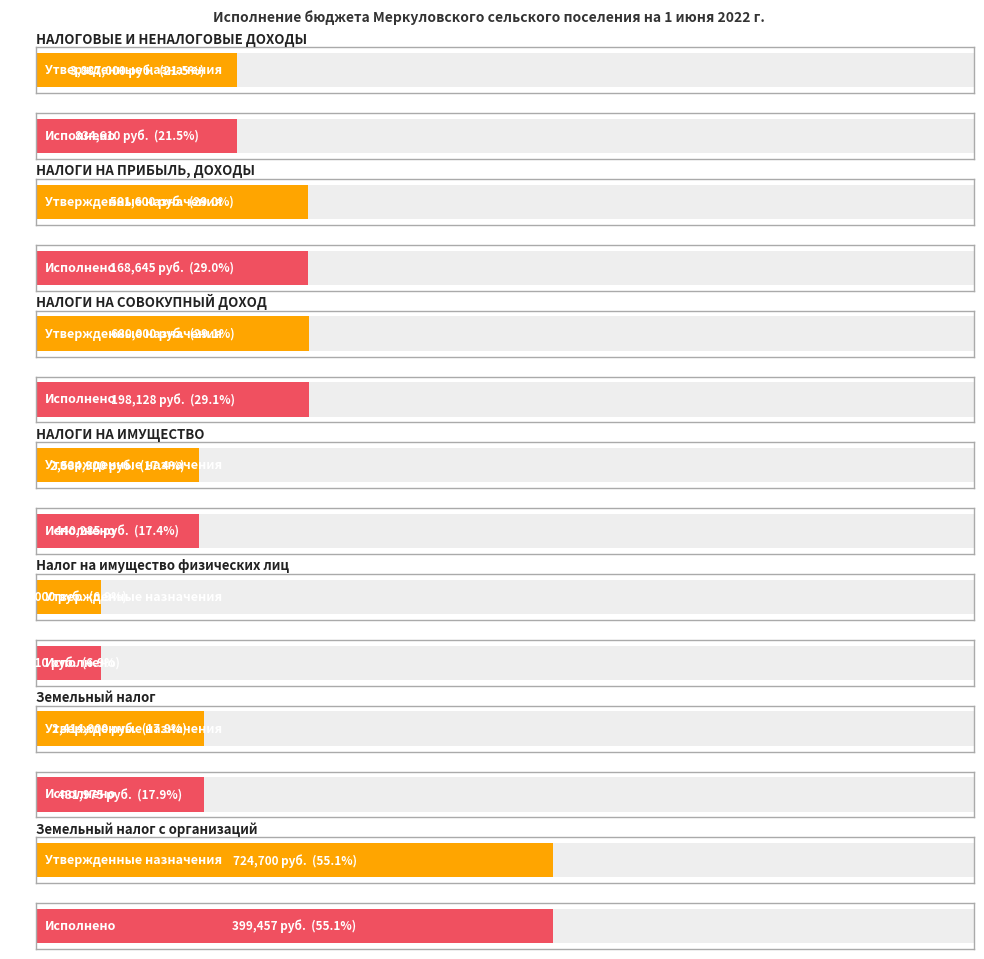

What is the sum of all Утвержденные бюджетные назначения values?

10943100.0